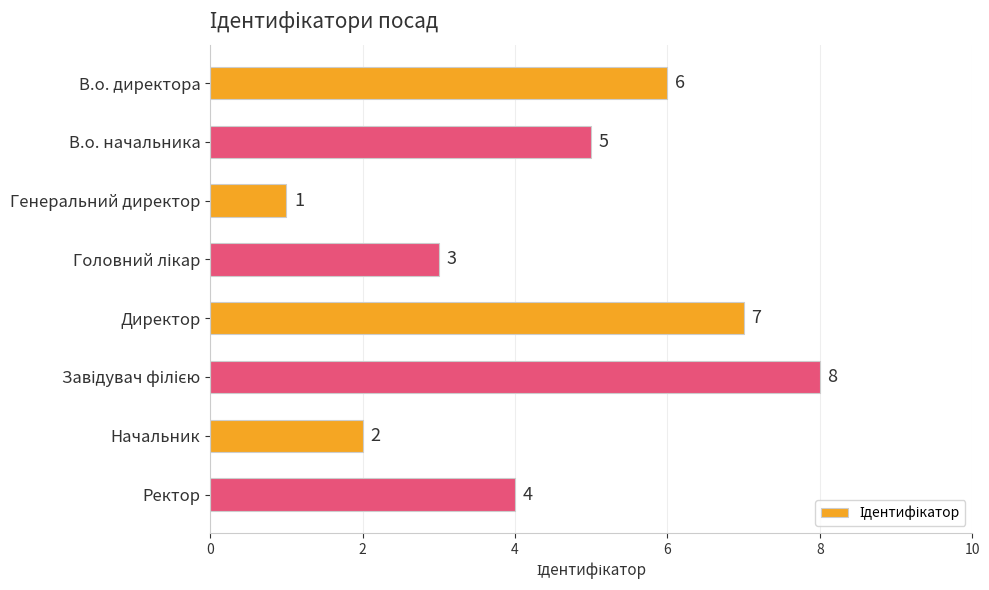

Is it true that the value at Генеральний директор is 1?

True